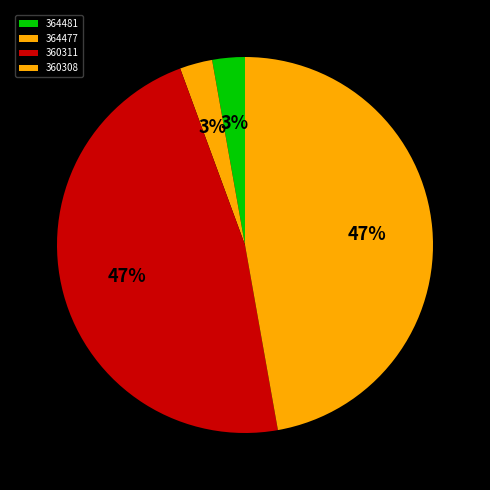

What percentage is NOT represented by 360311?

52.8%